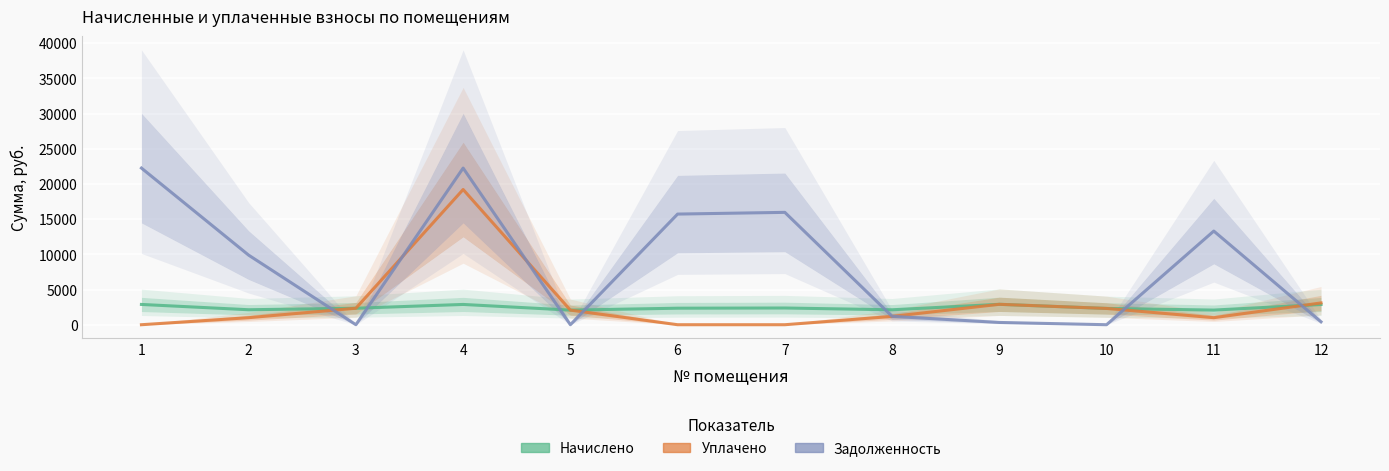

Where is the first local maximum for задолженность?

4